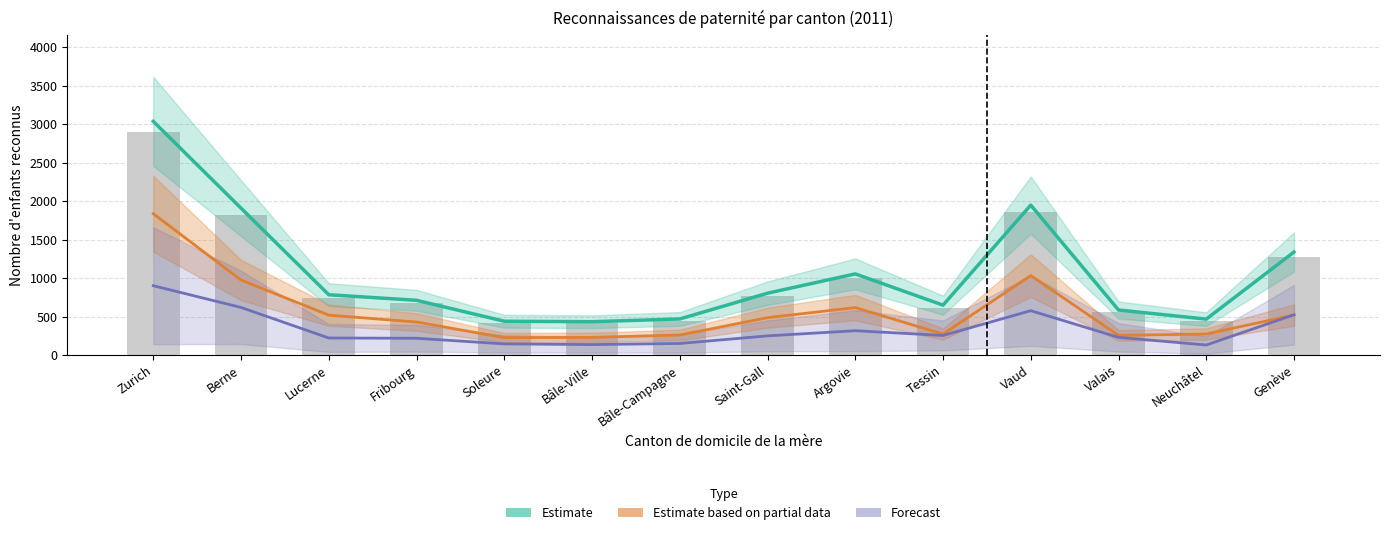

What position from the right is Berne?

13